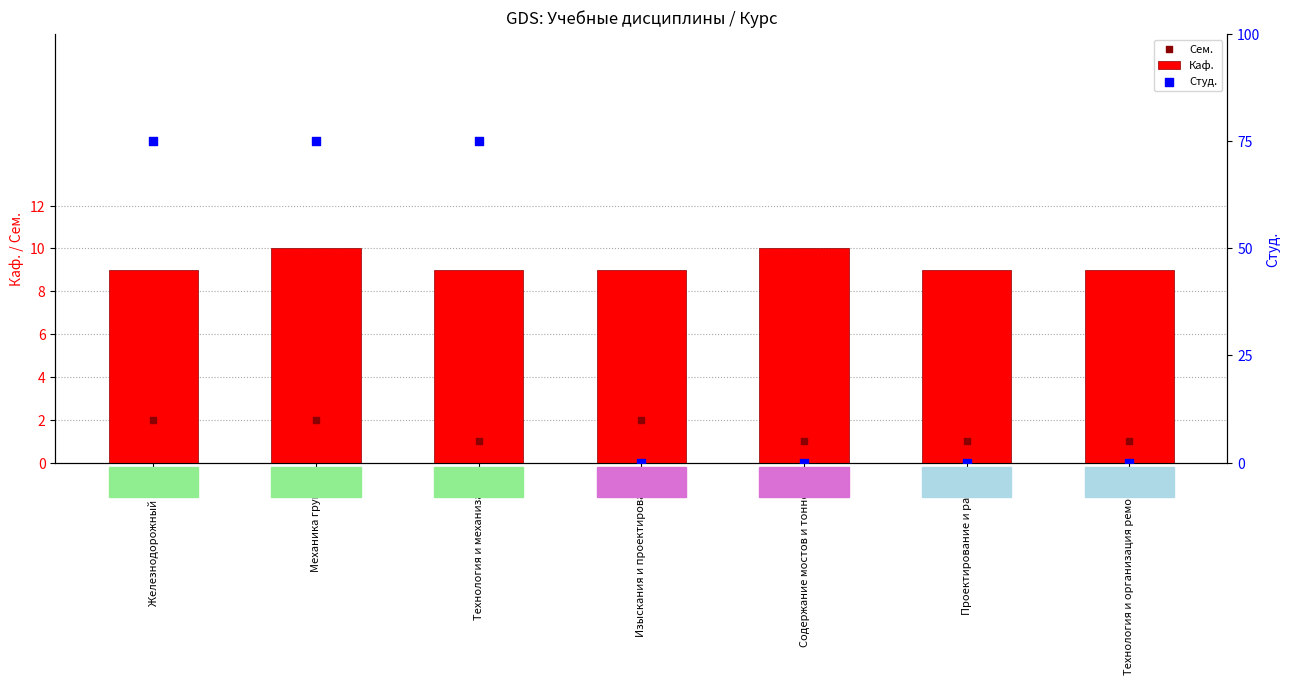

Is the value of Сем. at Содержание мостов и тоннелей greater than the value of Студ. at Механика грунтов?

No